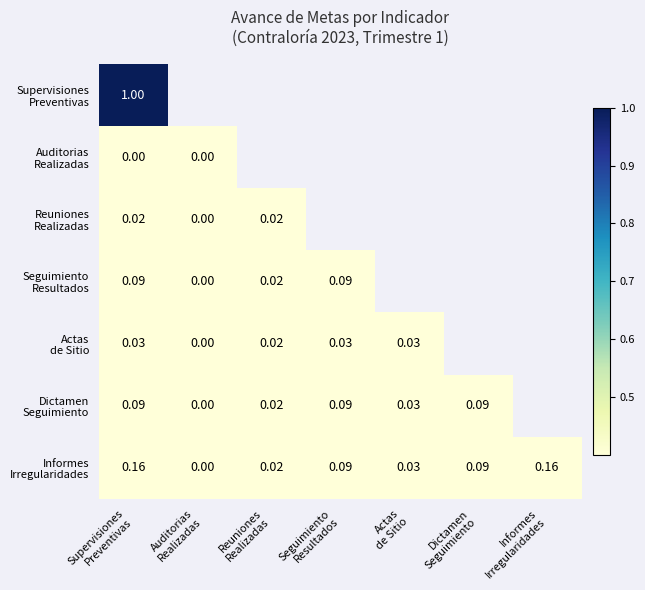

At which category does the chart reach its peak across all series?

Supervisiones
Preventivas